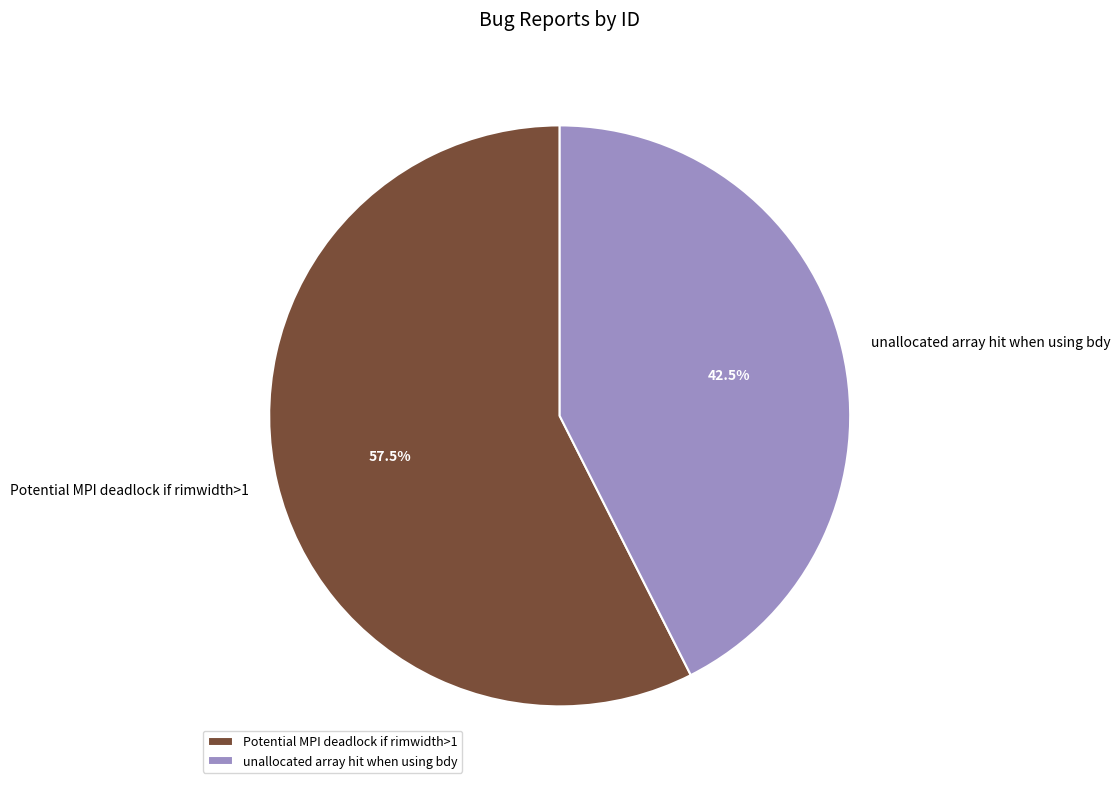

What percentage do unallocated array hit when using bdy and Potential MPI deadlock if rimwidth>1 together represent?

100.0%